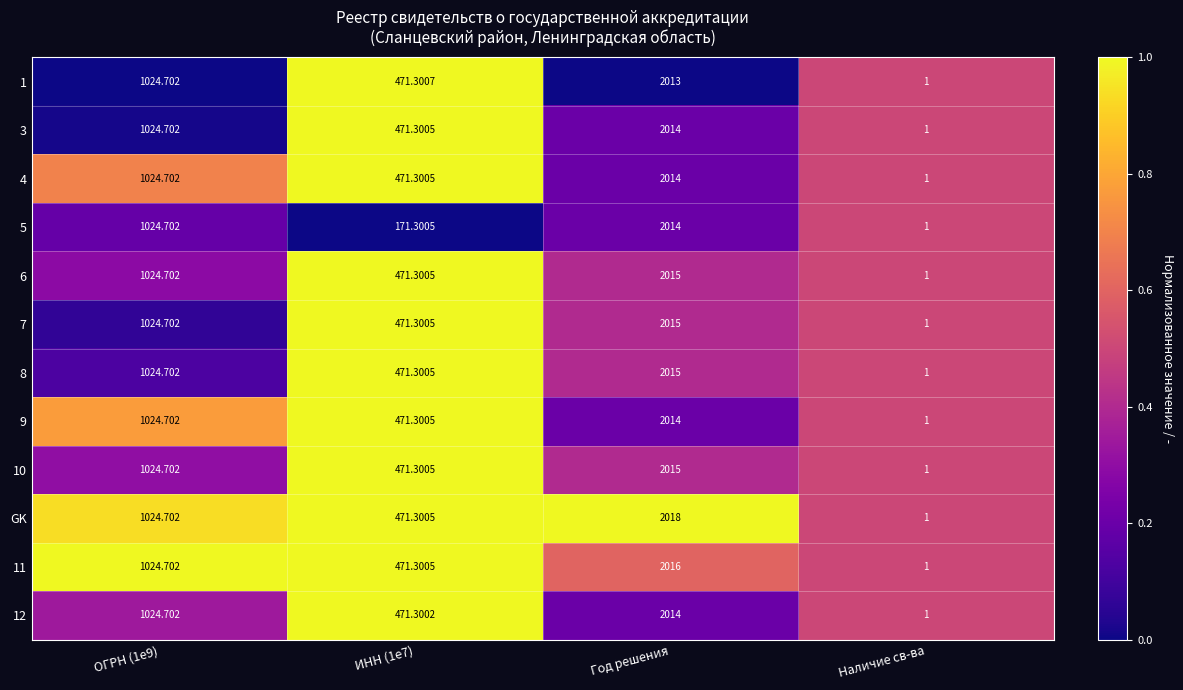

Which label corresponds to the largest value in the chart?

Год решения